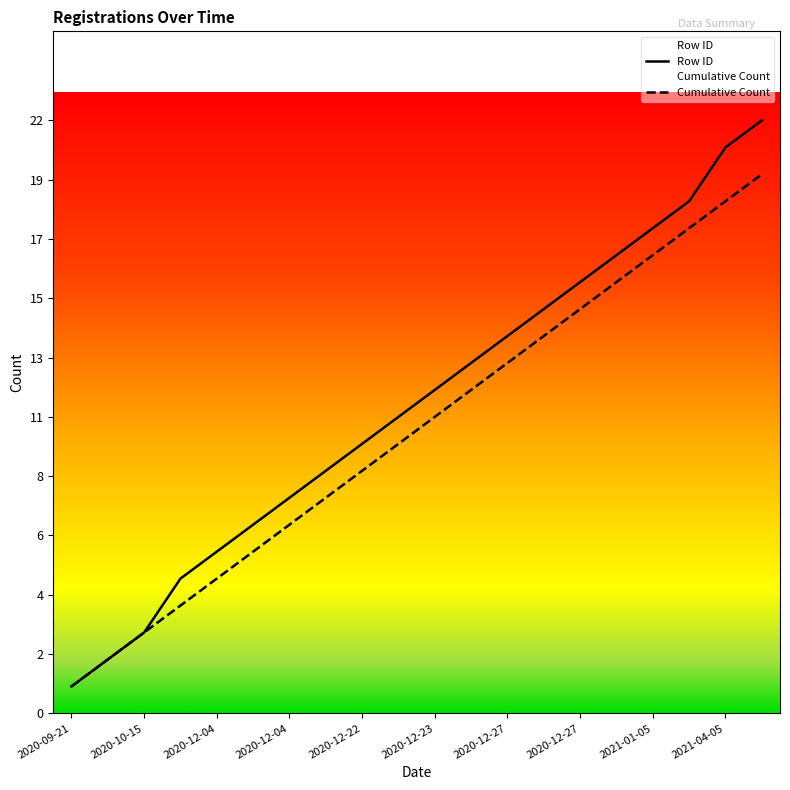

What is the difference between the maximum and minimum values in the Count series?

19